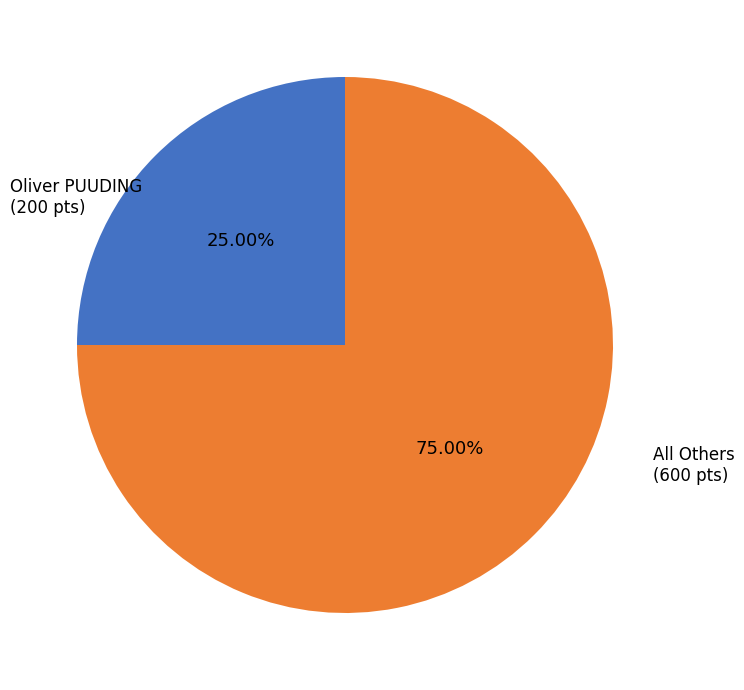

Is there a majority slice in this chart?

Yes